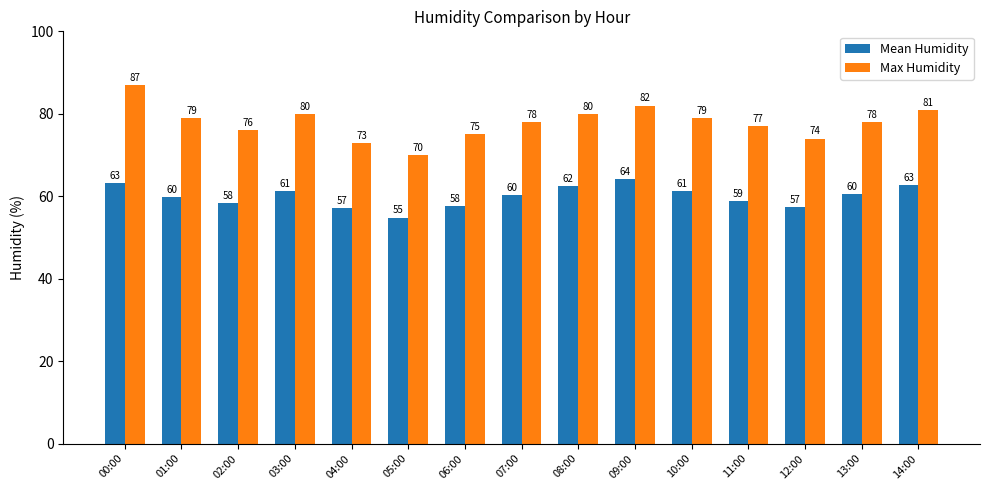

True or false: Max Humidity has a value of 117.0 at 13:00.

False